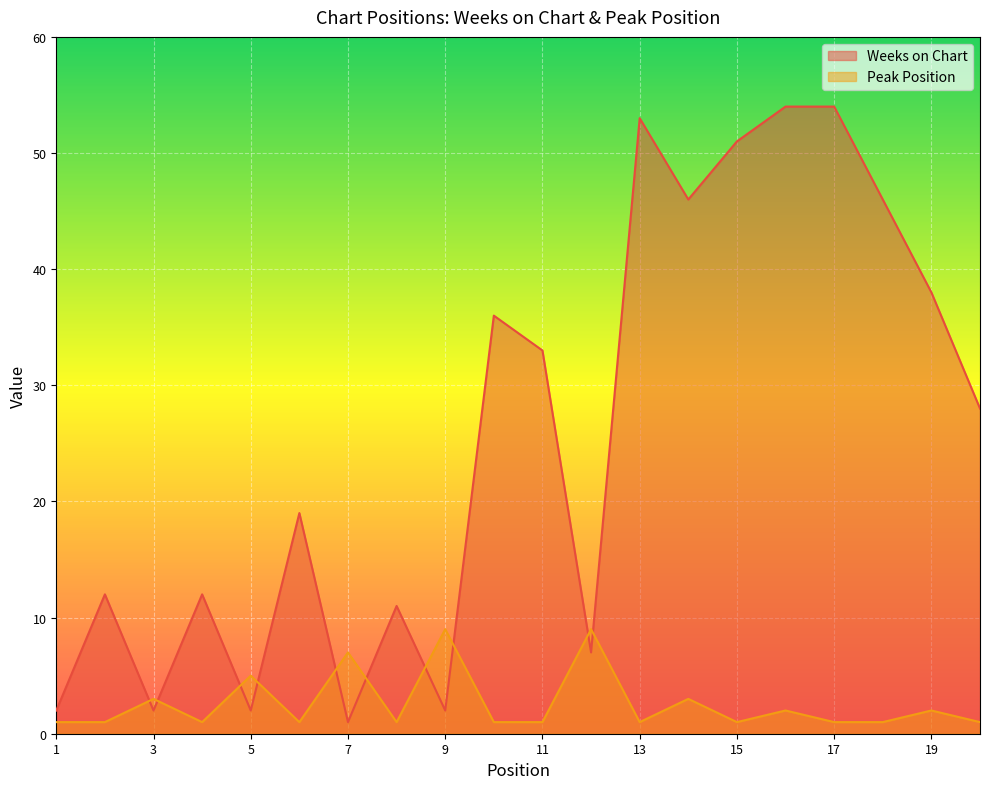

List the series in order of their overall mean, highest first.

Weeks on Chart, Peak Position